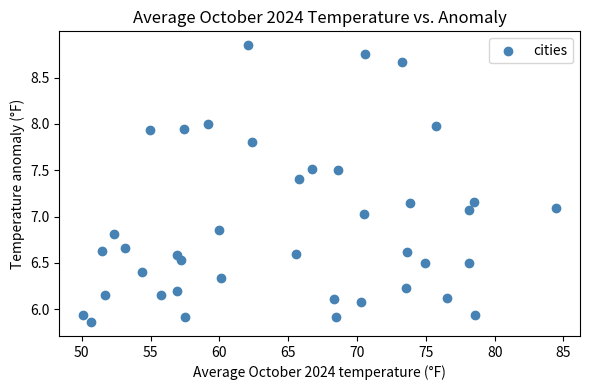

What is the range of X values (max minus min)?

34.4